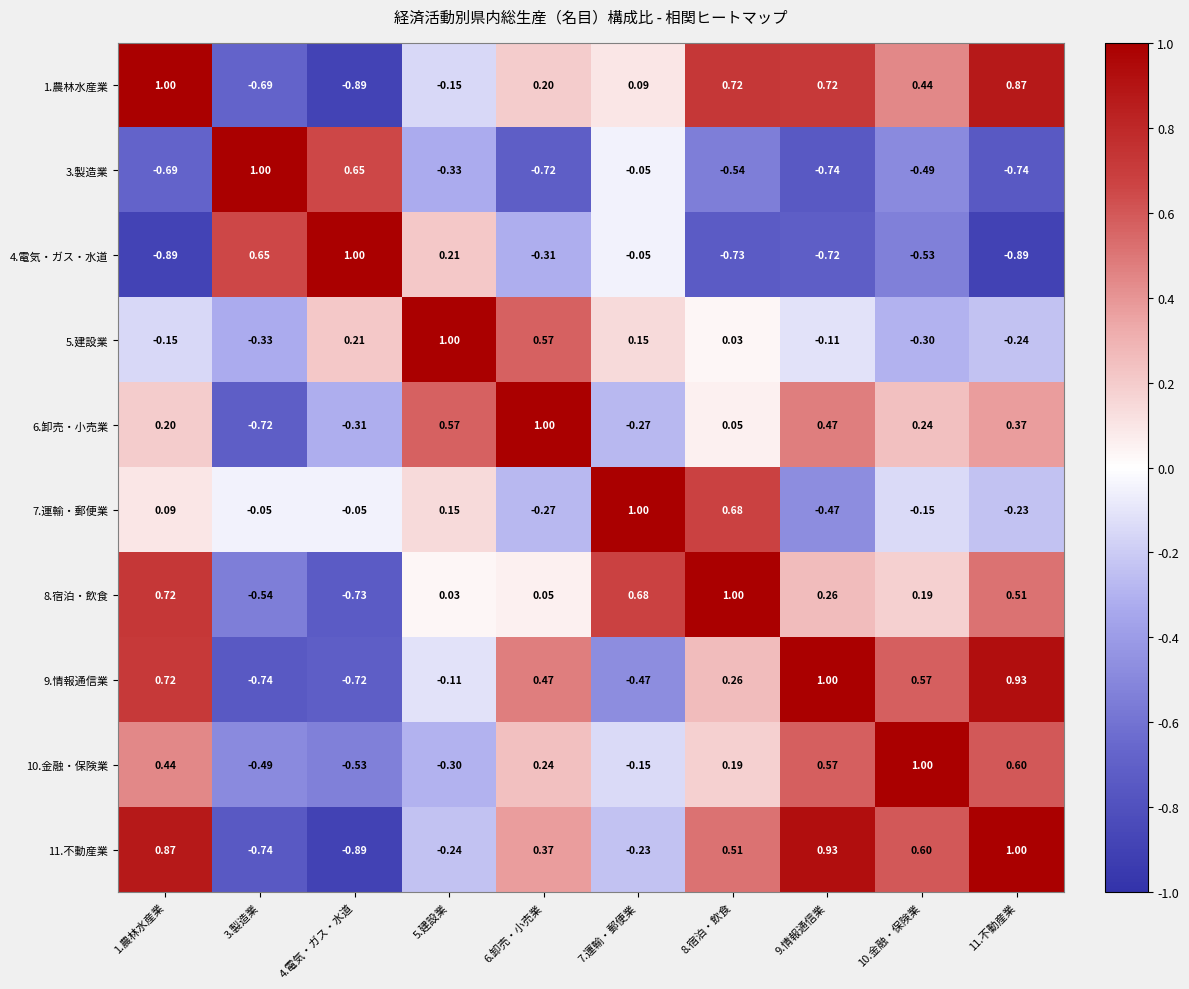

Count the number of data series in this chart.

10